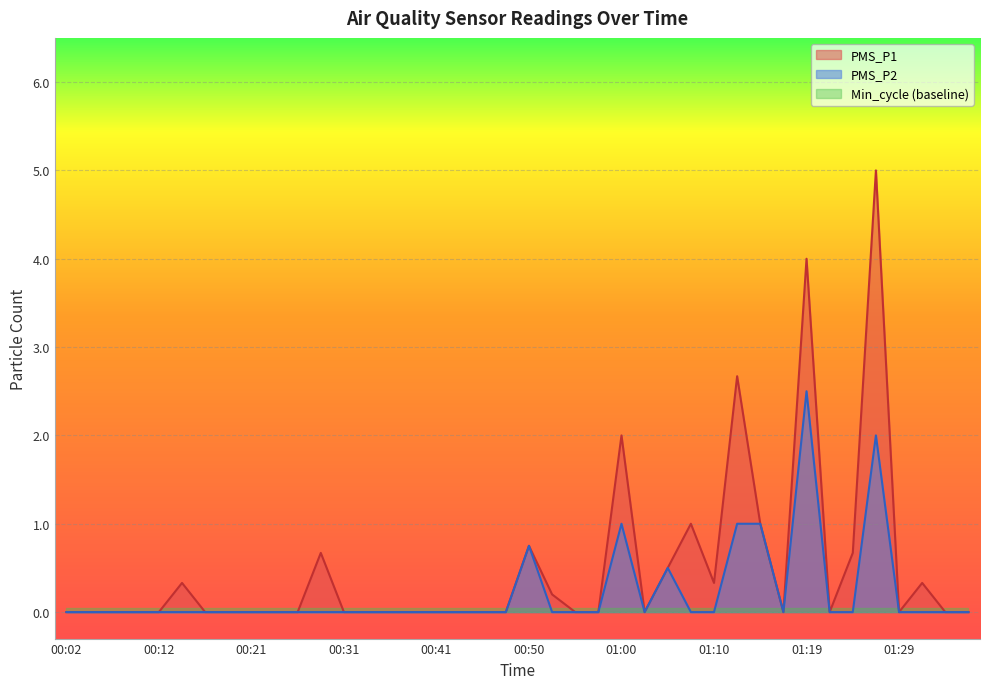

Reading left to right, transcribe all the data shown in this chart.

PMS_P1: 0.0	0.0	0.0	0.0	0.0	0.3	0.0	0.0	0.0	0.0	0.0	0.7	0.0	0.0	0.0	0.0	0.0	0.0	0.0	0.0	0.8	0.2	0.0	0.0	2.0	0.0	0.5	1.0	0.3	2.7	1.0	0.0	4.0	0.0	0.7	5.0	0.0	0.3	0.0	0.0
PMS_P2: 0.0	0.0	0.0	0.0	0.0	0.0	0.0	0.0	0.0	0.0	0.0	0.0	0.0	0.0	0.0	0.0	0.0	0.0	0.0	0.0	0.8	0.0	0.0	0.0	1.0	0.0	0.5	0.0	0.0	1.0	1.0	0.0	2.5	0.0	0.0	2.0	0.0	0.0	0.0	0.0